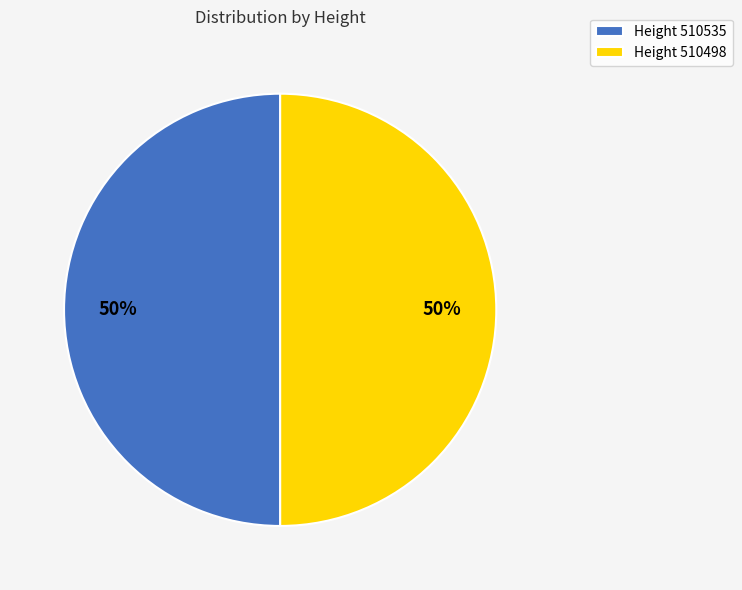

True or false: Height 510535 accounts for 60% of the total.

False